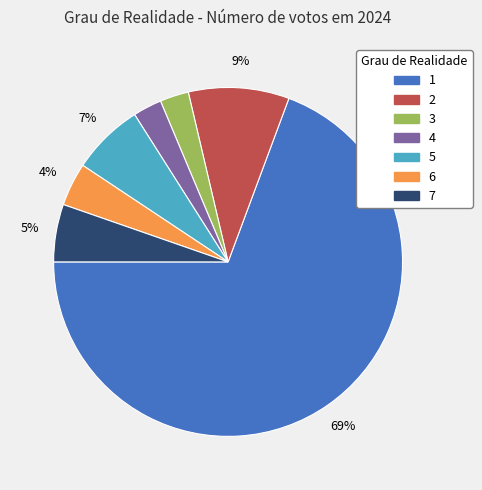

To the nearest percent, what percentage of the pie is 3?

3%